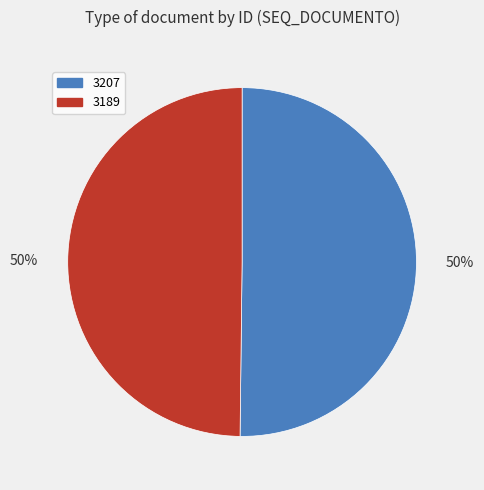

How many slices are in this pie chart?

2